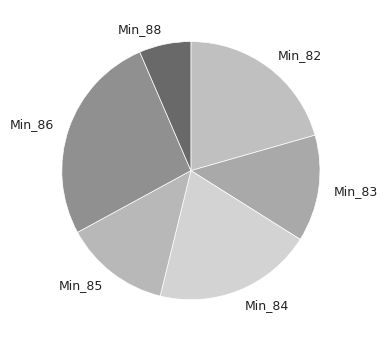

Between Min_83 and Min_82, which is larger?

Min_82